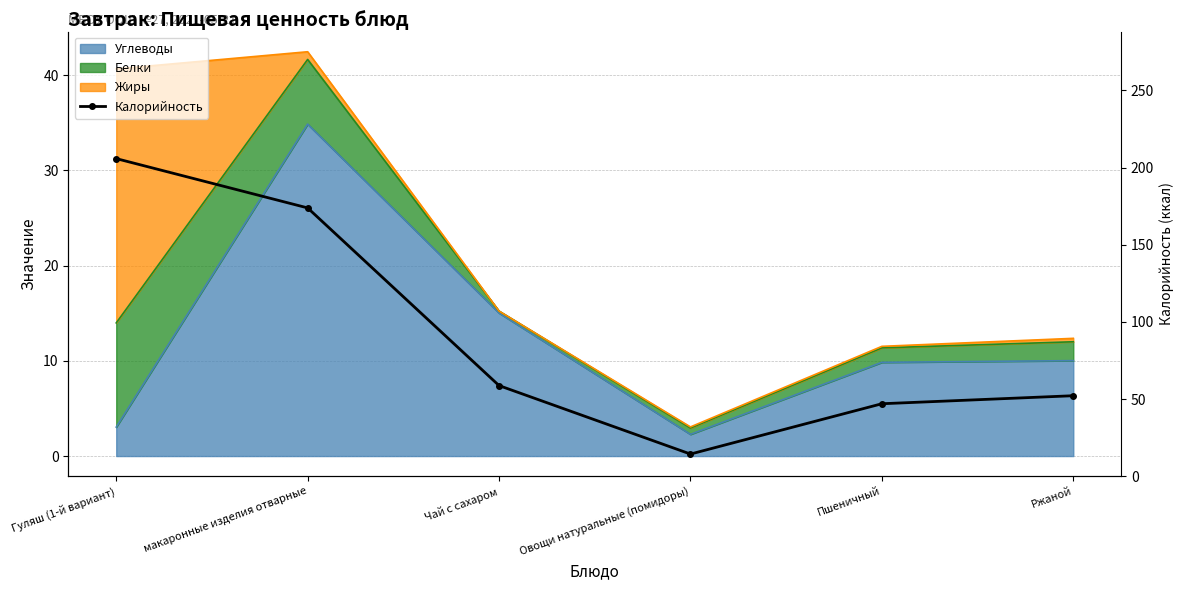

The value at Пшеничный is 9.6. True or false?

False